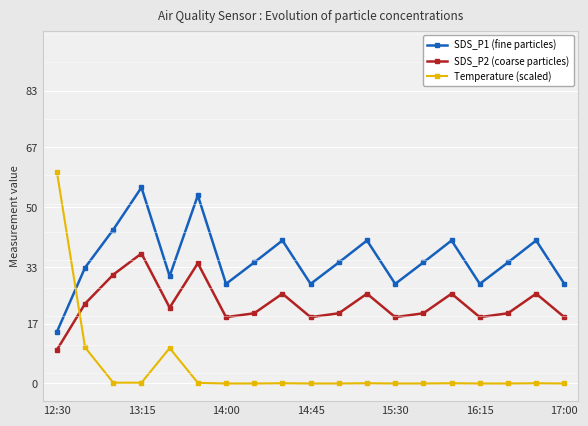

At how many categories does at least one series exceed 10?

19